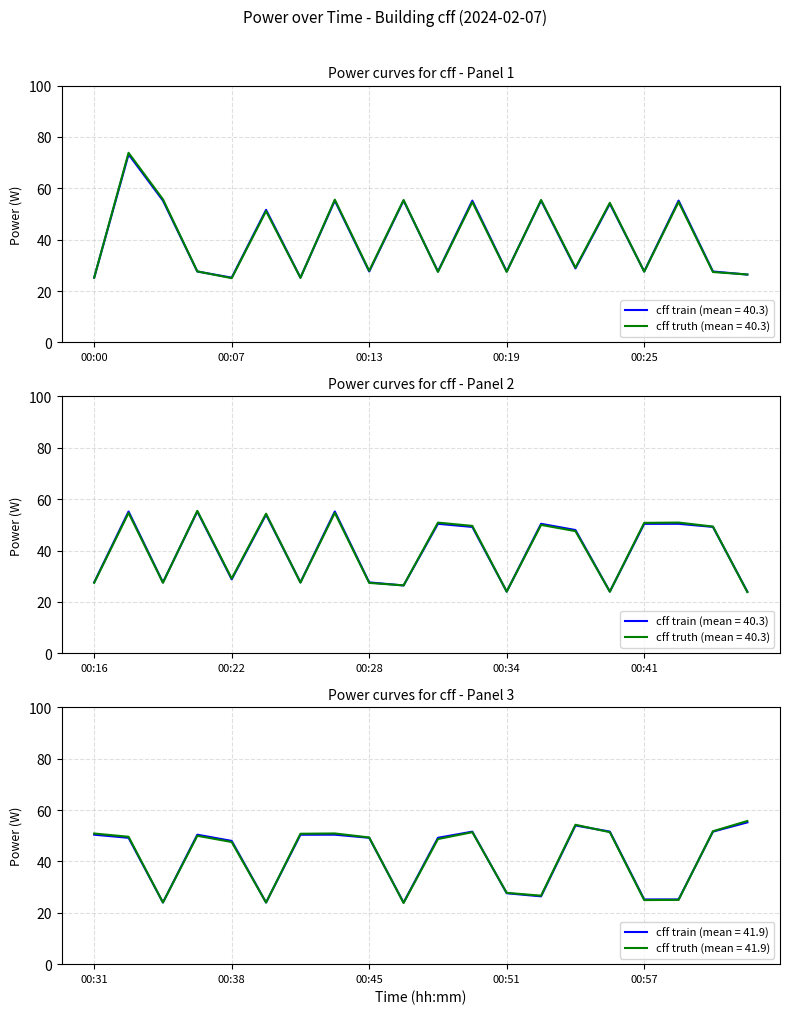

At which category does the chart reach its peak across all series?

00:02